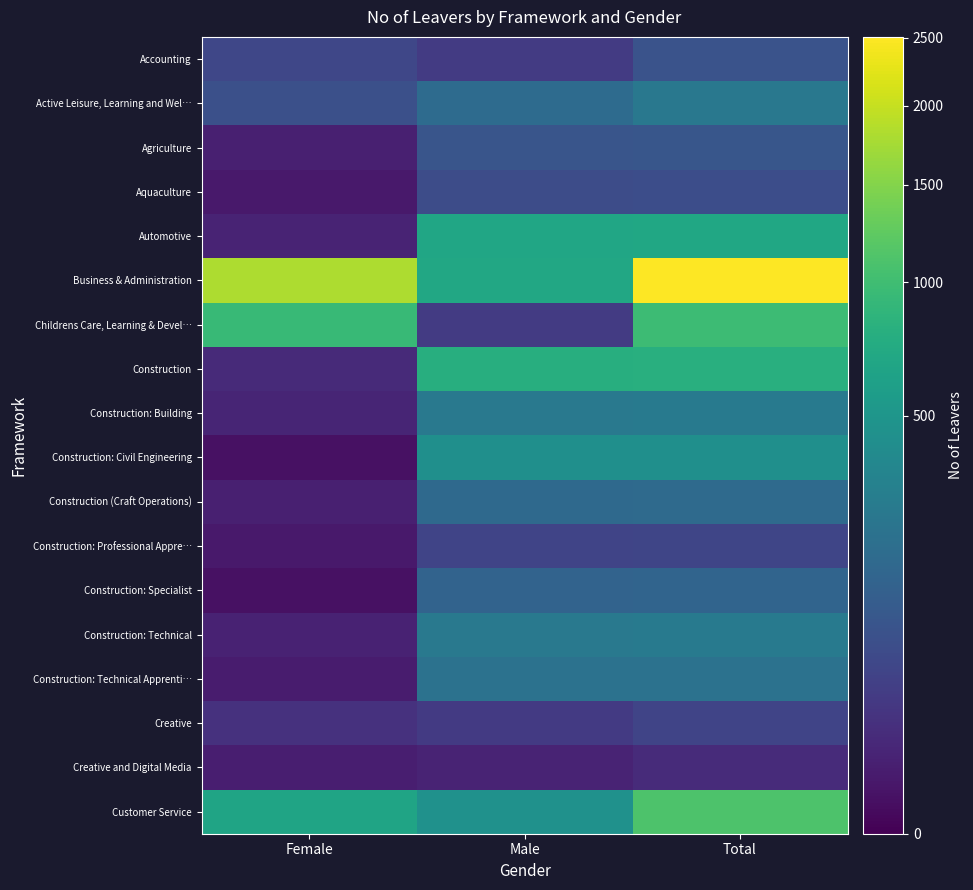

Rank the series by their maximum value, from highest to lowest.

Business & Administration, Customer Service, Childrens Care, Learning & Devel…, Construction, Automotive, Construction: Civil Engineering, Construction: Building, Construction: Technical, Active Leisure, Learning and Wel…, Construction: Technical Apprenti…, Construction (Craft Operations), Construction: Specialist, Agriculture, Accounting, Aquaculture, Construction: Professional Appre…, Creative, Creative and Digital Media